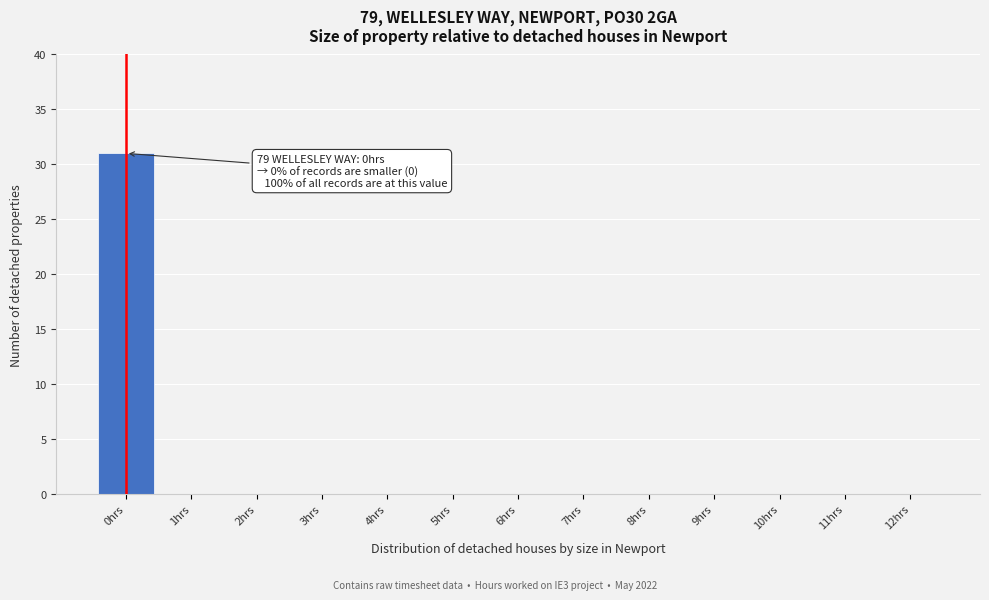

Reading left to right, what are all the values shown in this chart?

0hrs=31	1hrs=0	2hrs=0	3hrs=0	4hrs=0	5hrs=0	6hrs=0	7hrs=0	8hrs=0	9hrs=0	10hrs=0	11hrs=0	12hrs=0